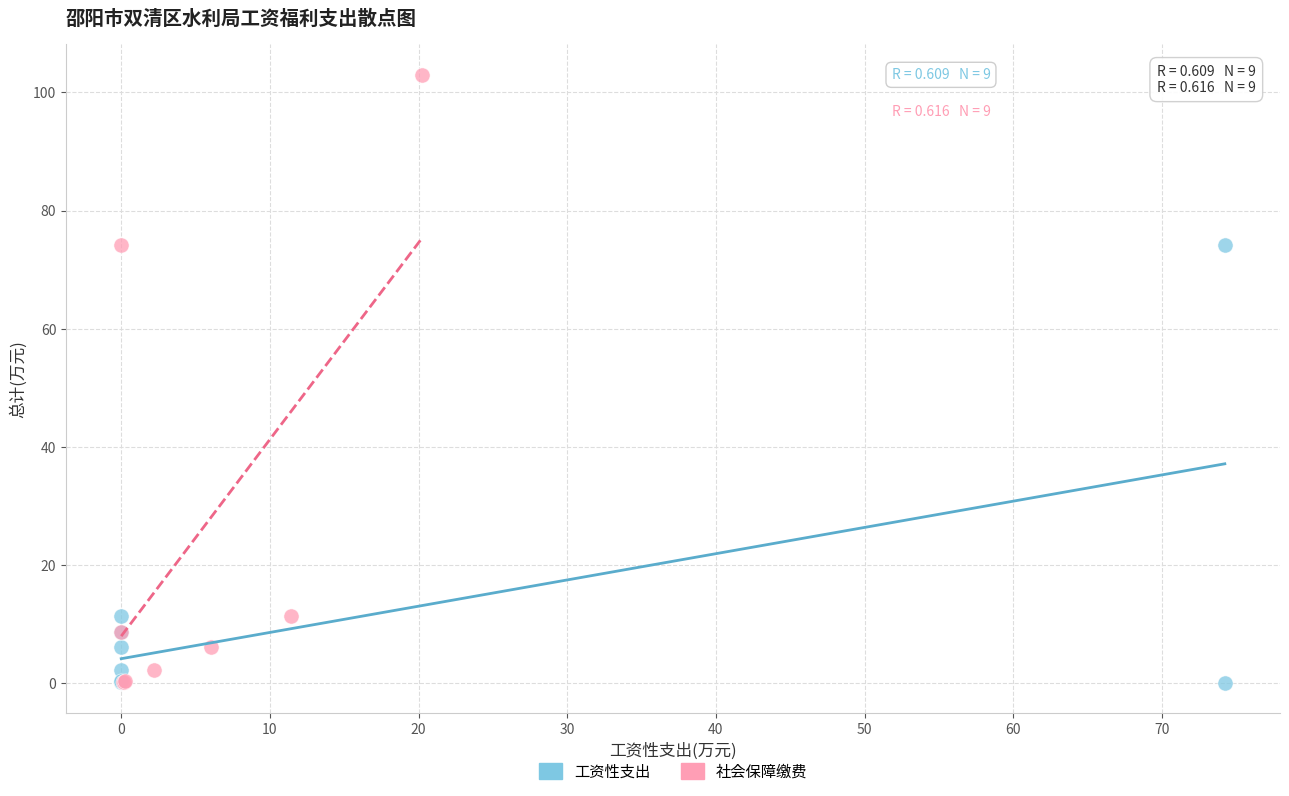

Which series has the largest Y range (max minus min)?

社会保障缴费